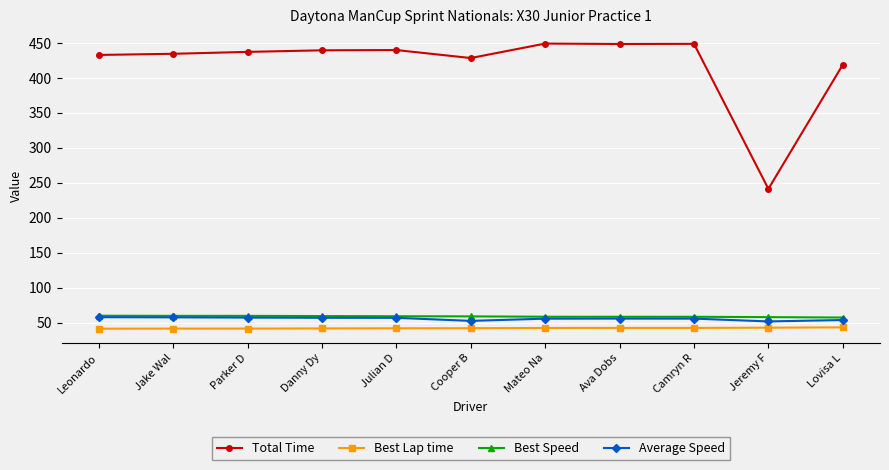

What is the label of the 11th point from the right?

Leonardo